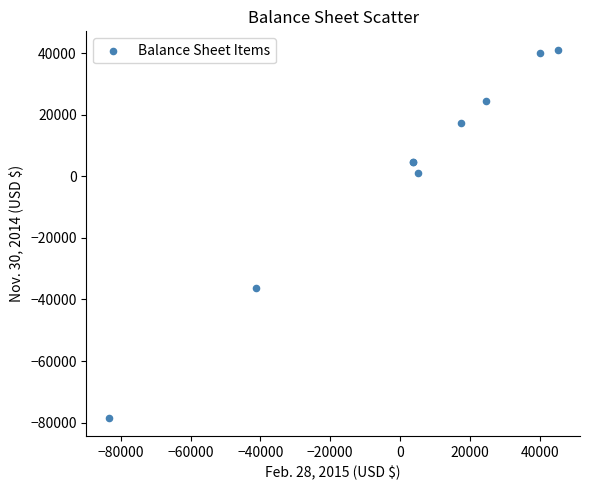

What Y value in the scatter plot is closest to -18627?

-36385